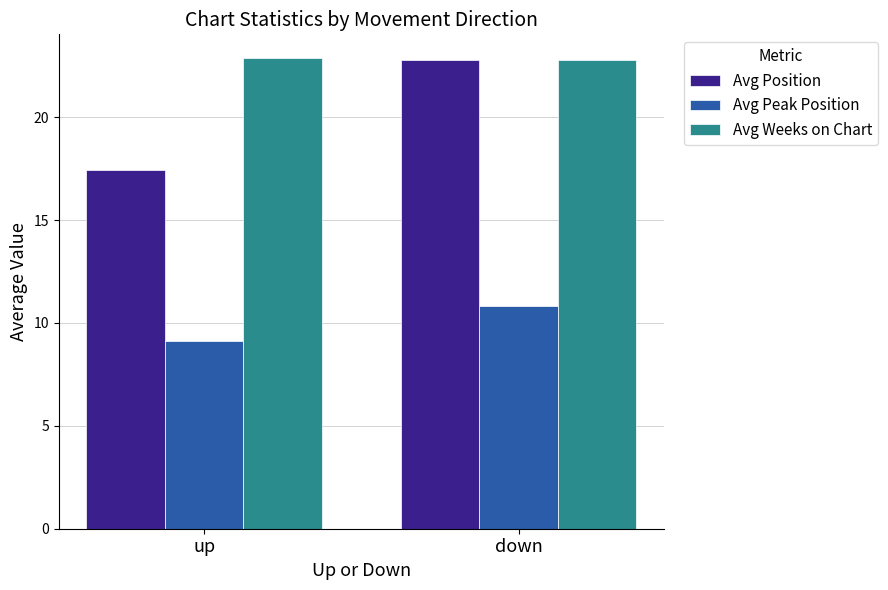

What is the approximate value of Avg Position at up?

17.4